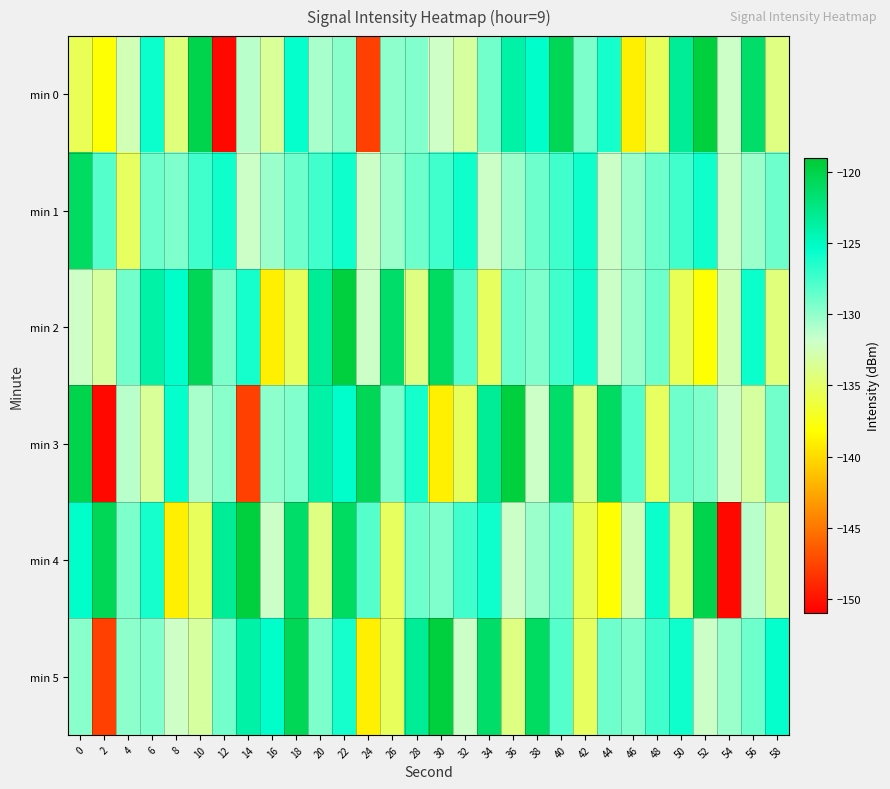

Which has a higher value, 10 or 22?

10